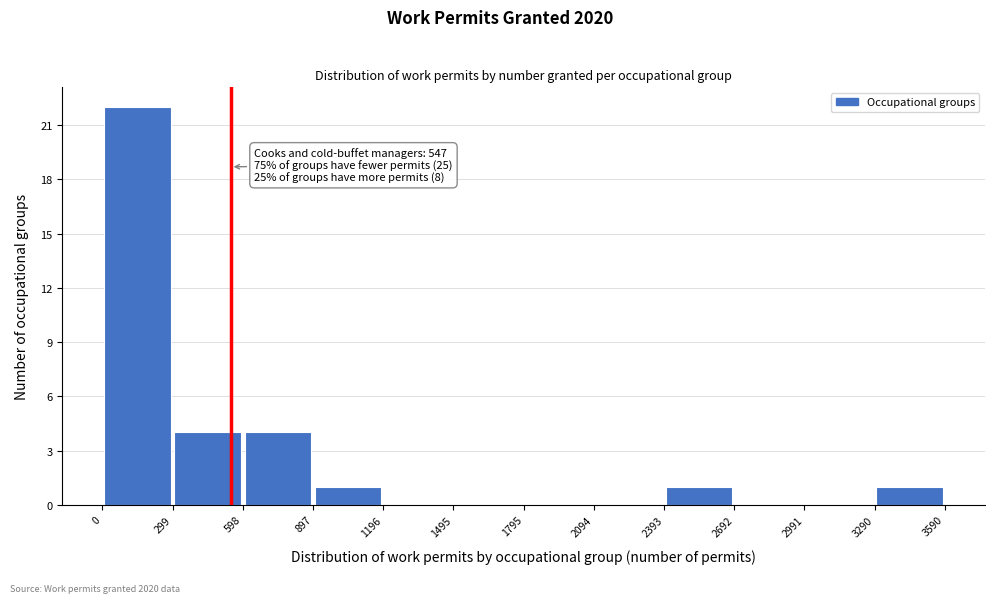

Which range on the x-axis has the tallest bar?

0 to 299